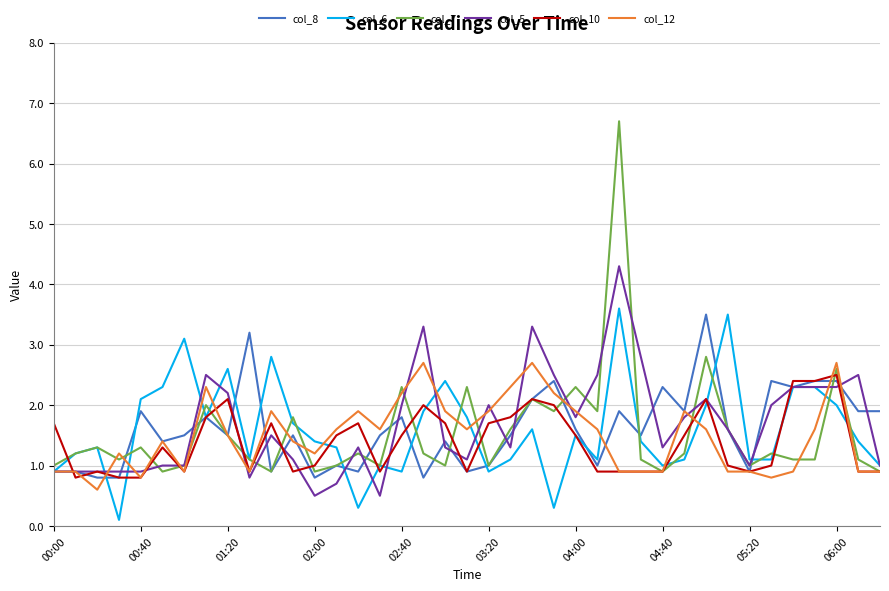

Which series has the largest range (max minus min)?

col_7